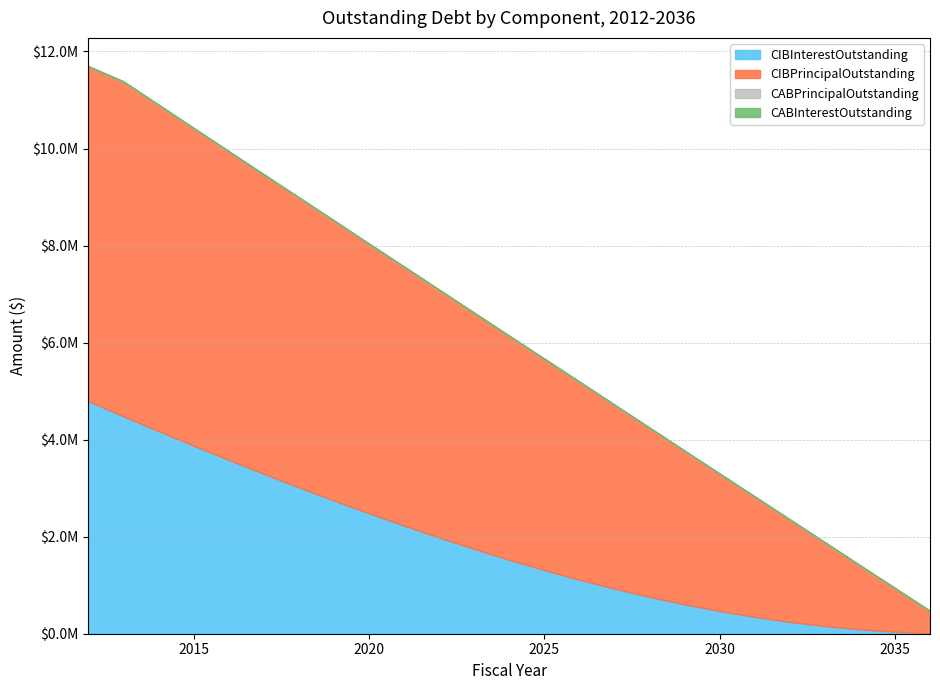

True or false: CABPrincipalOutstanding has a value of 0.0 at 2034.

True